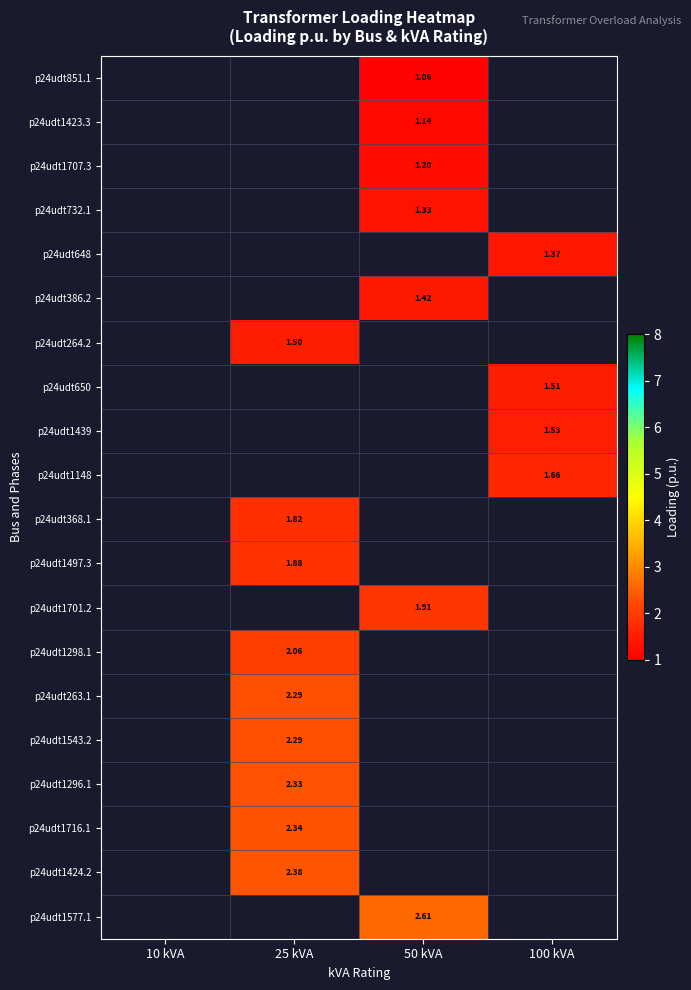

Is it true that p24udt1497.3 equals 1.9 at 25 kVA?

True